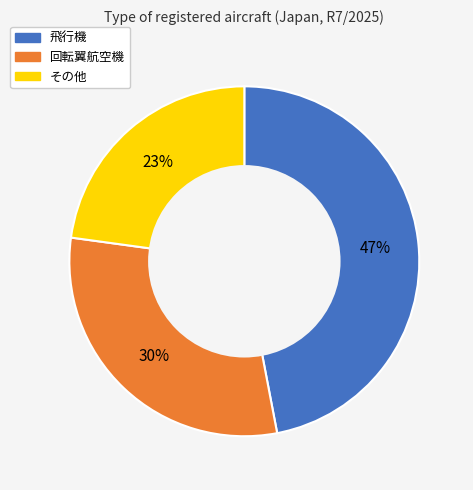

To the nearest percent, what percentage of the pie is 飛行機?

47%